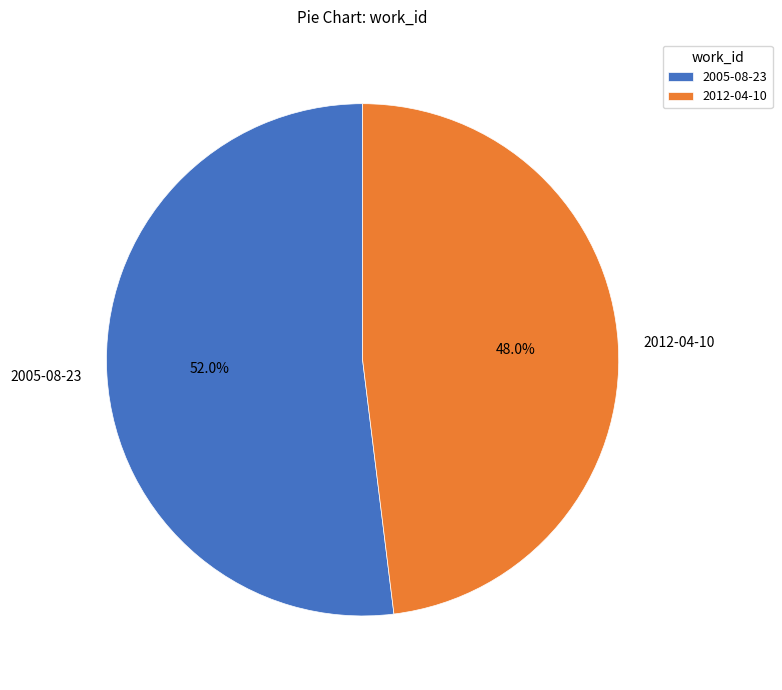

What percentage is the 2012-04-10 slice, to the nearest percent?

48%